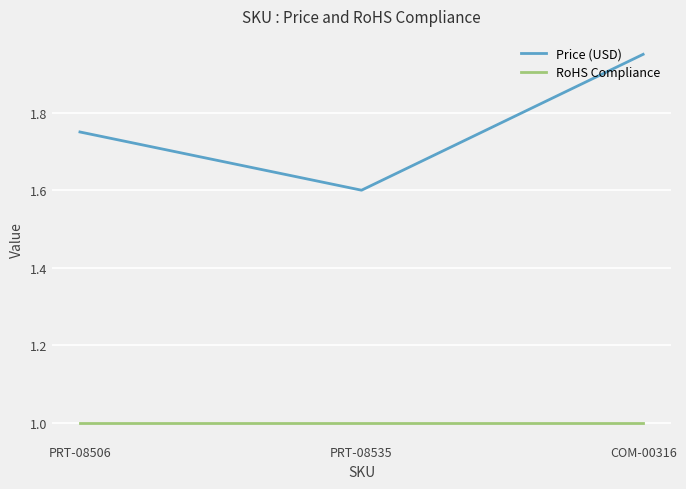

Rank the categories by Price (USD) value from highest to lowest.

COM-00316, PRT-08506, PRT-08535